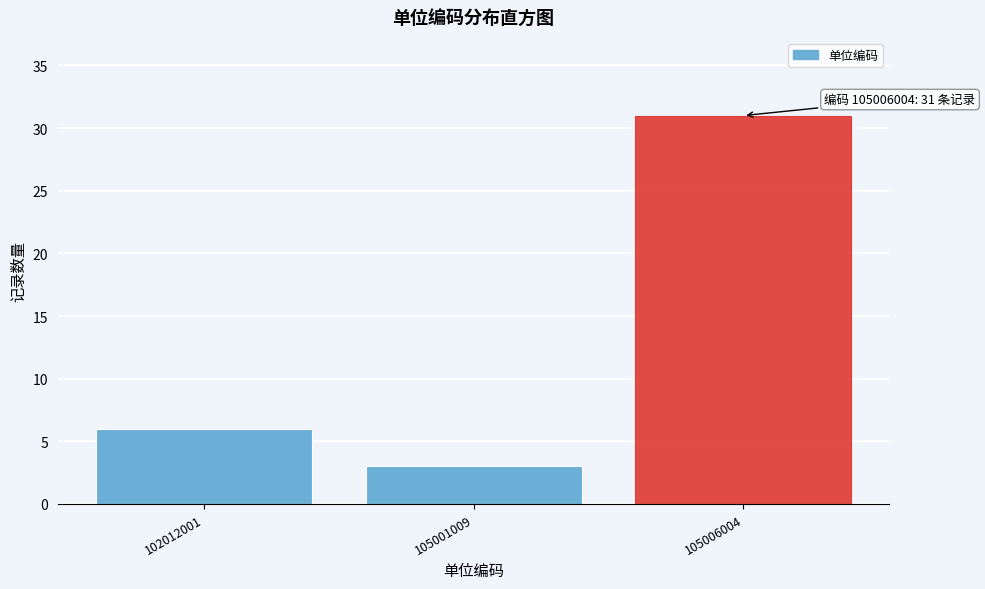

Reading right to left, list all the values displayed in this chart.

31	3	6